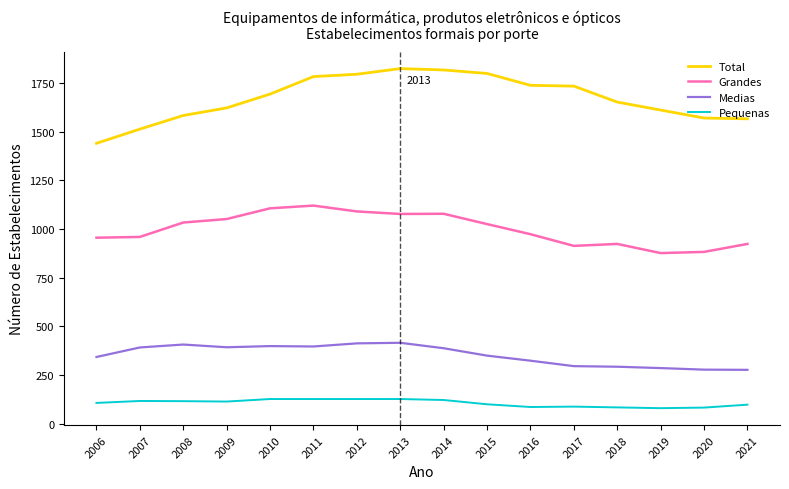

Rank the series at 2008 from highest to lowest value.

Total, Grandes, Medias, Pequenas